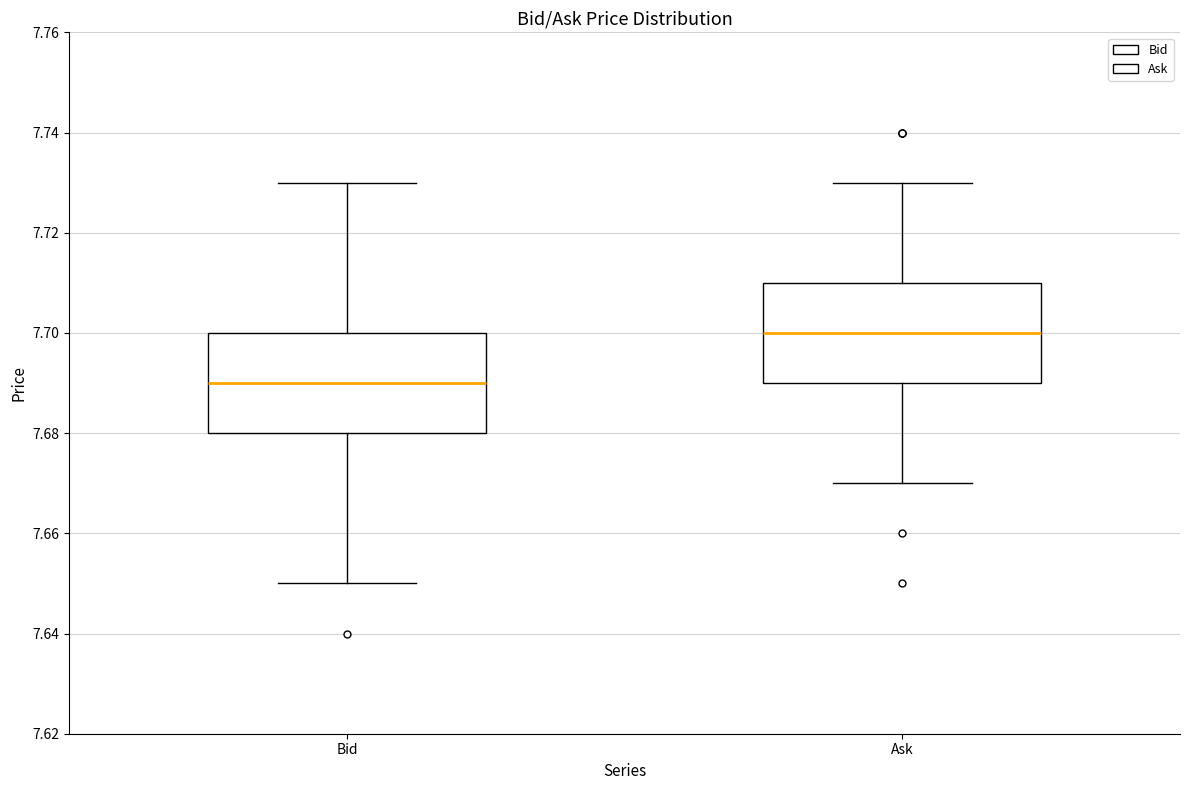

Which box's median line is the highest?

Ask